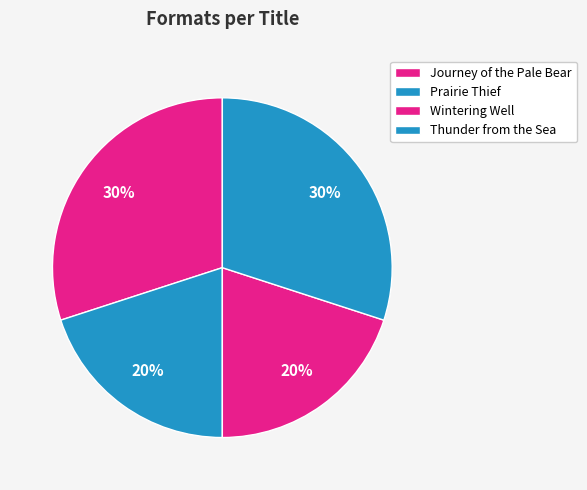

How many slices are in this pie chart?

4